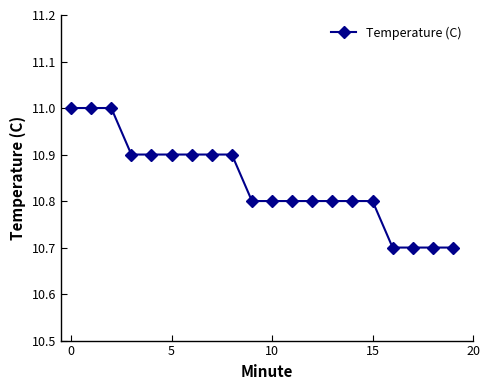

What is the difference between the maximum and minimum values?

0.3